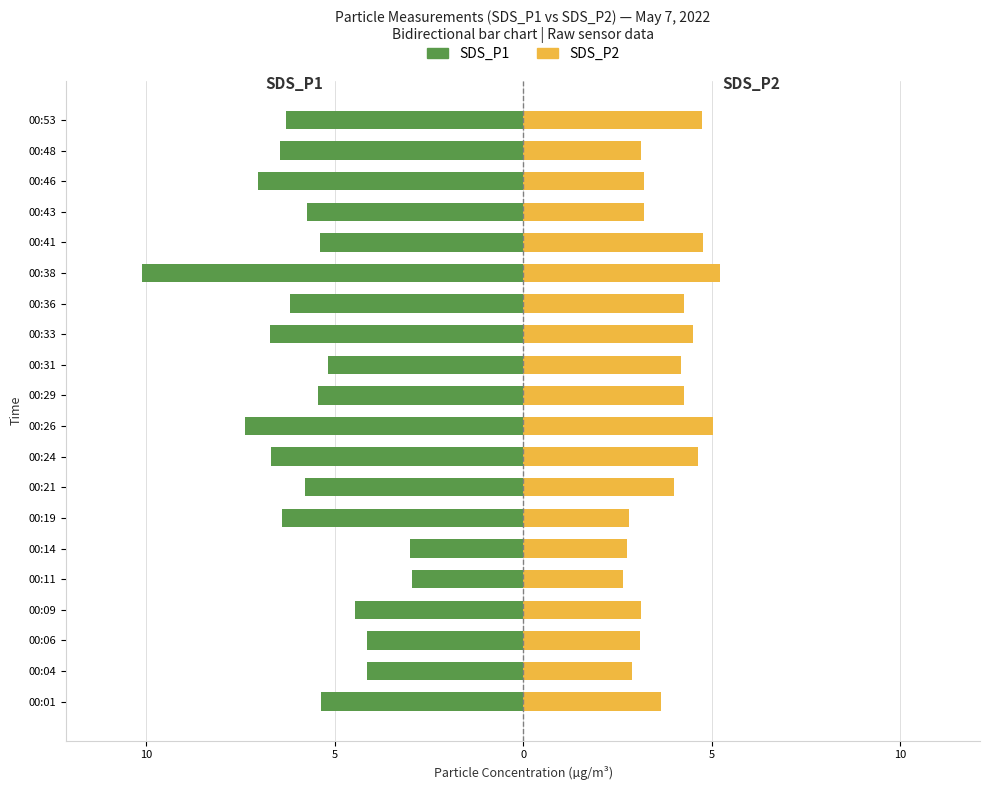

Reading left to right, extract all data points from this chart.

SDS_P1: -5.3	-4.2	-4.1	-4.5	-3.0	-3.0	-6.4	-5.8	-6.7	-7.4	-5.4	-5.2	-6.7	-6.2	-10.1	-5.4	-5.7	-7.0	-6.5	-6.3
SDS_P2: 3.7	2.9	3.1	3.1	2.6	2.8	2.8	4.0	4.7	5.0	4.3	4.2	4.5	4.3	5.2	4.8	3.2	3.2	3.1	4.8